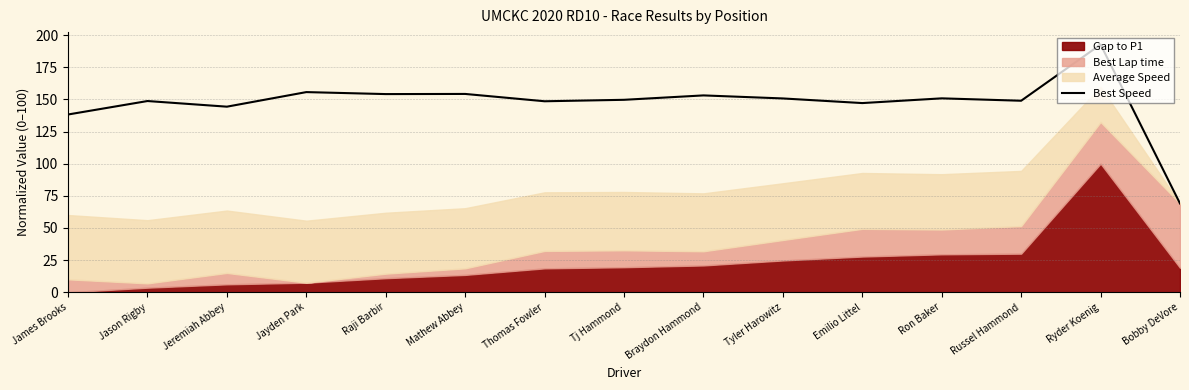

Where is the first local maximum?

Jason Rigby